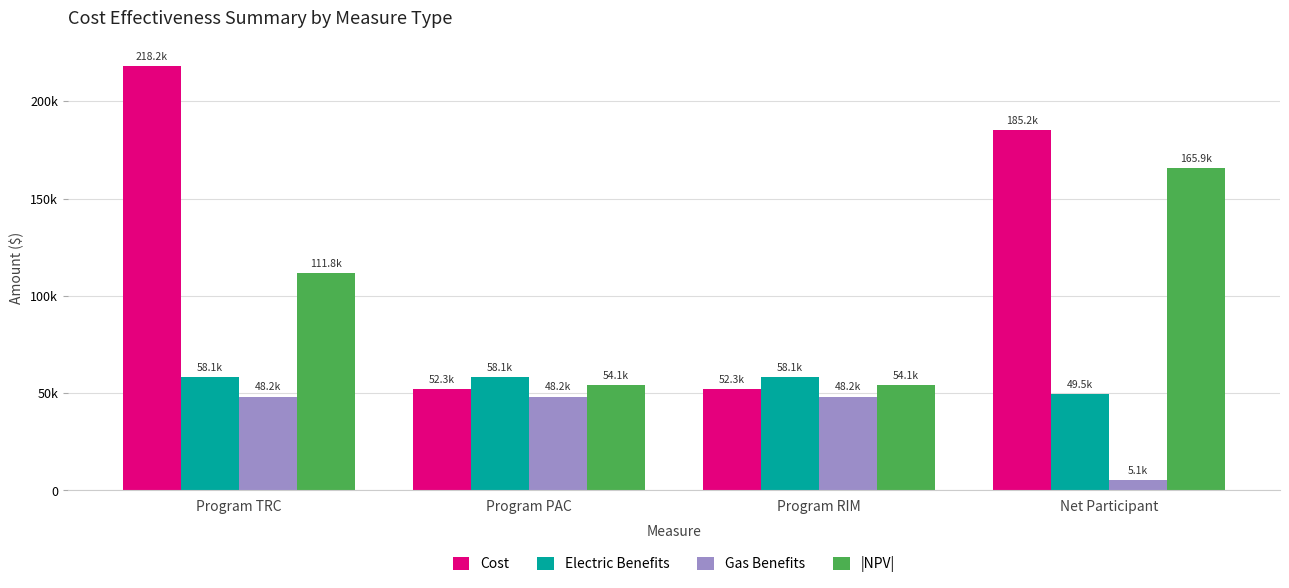

Is the value of Cost at Program TRC greater than the value of Gas Benefits at Program TRC?

Yes